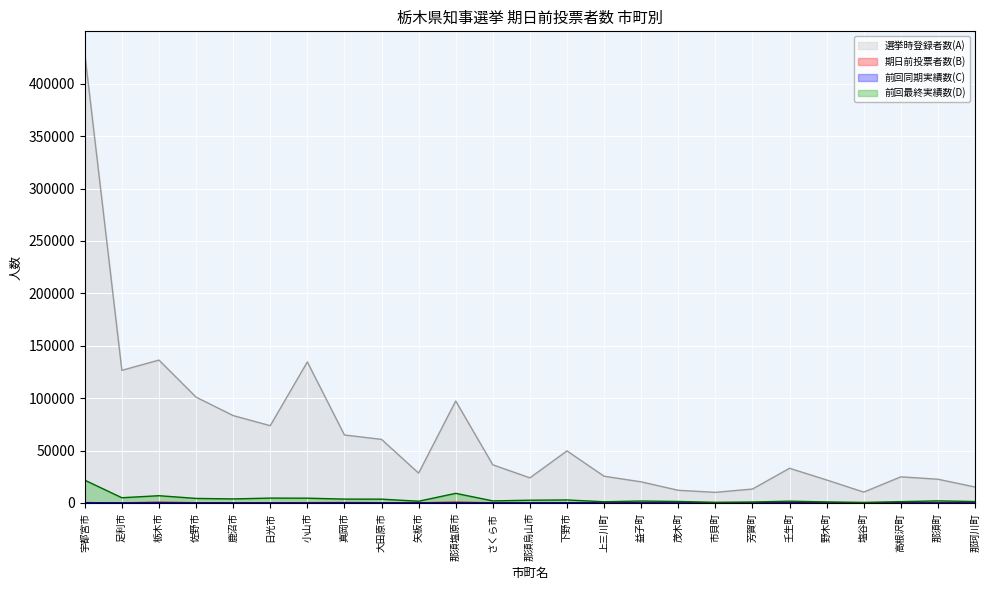

Which category has the highest value in the 選挙時登録者数(A) series?

宇都宮市